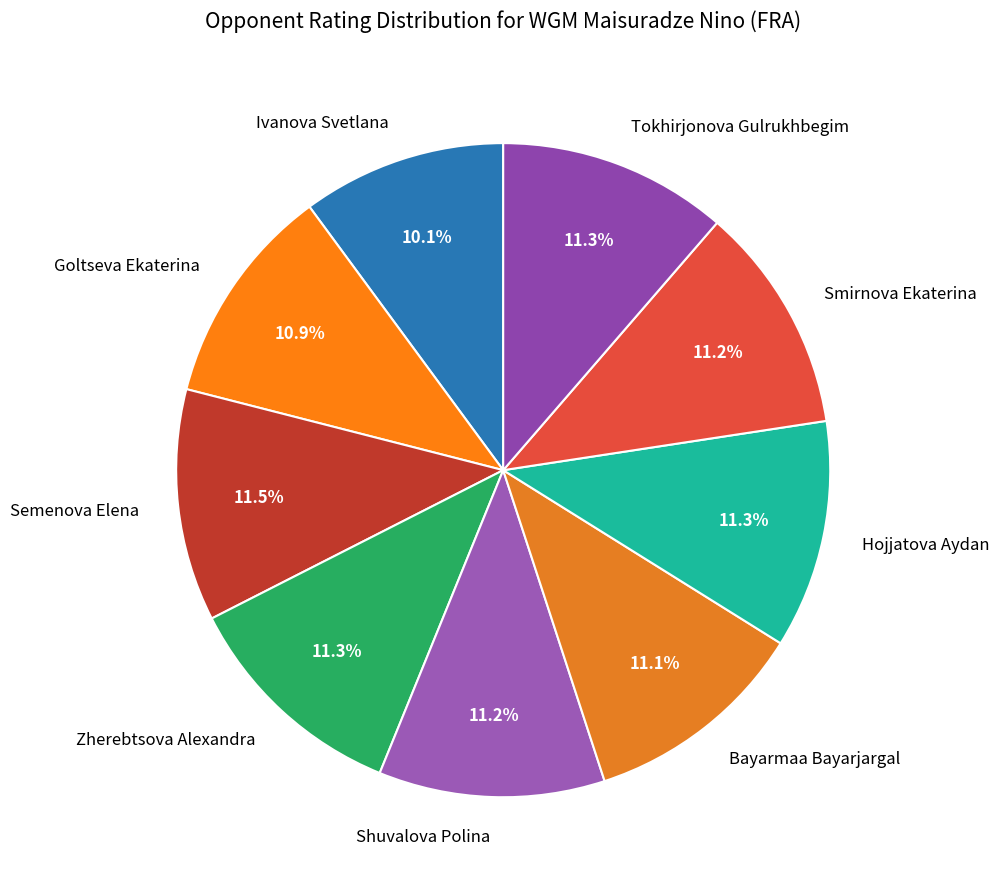

Approximately how many times larger is the value at Zherebtsova Alexandra compared to Goltseva Ekaterina?

1.0